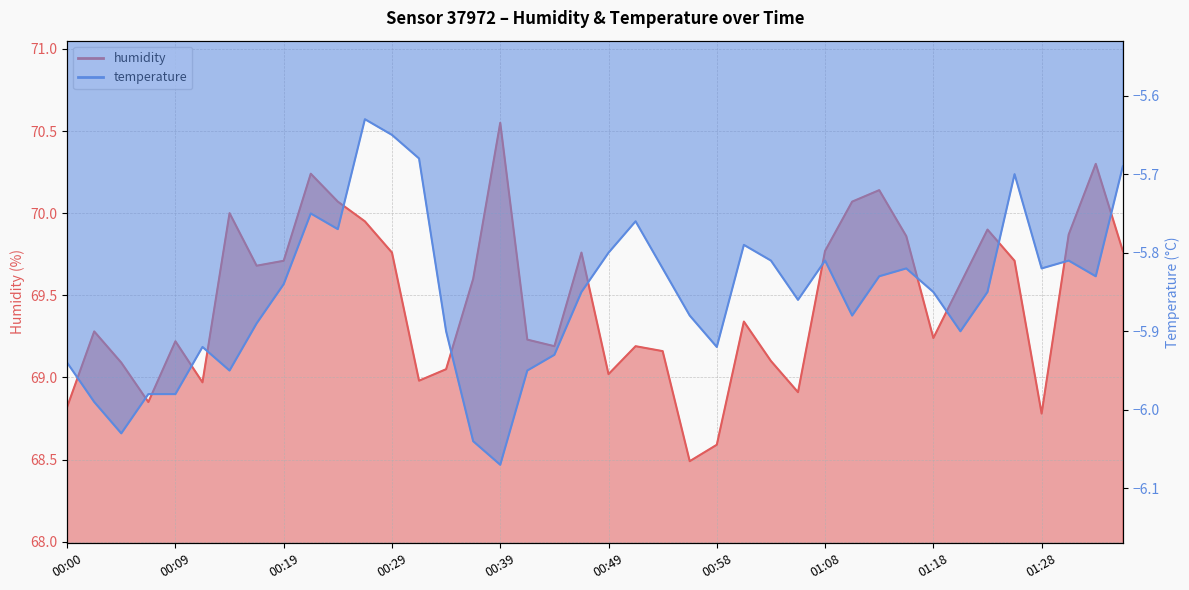

Which series changed the most between 00:19 and 01:31?

humidity